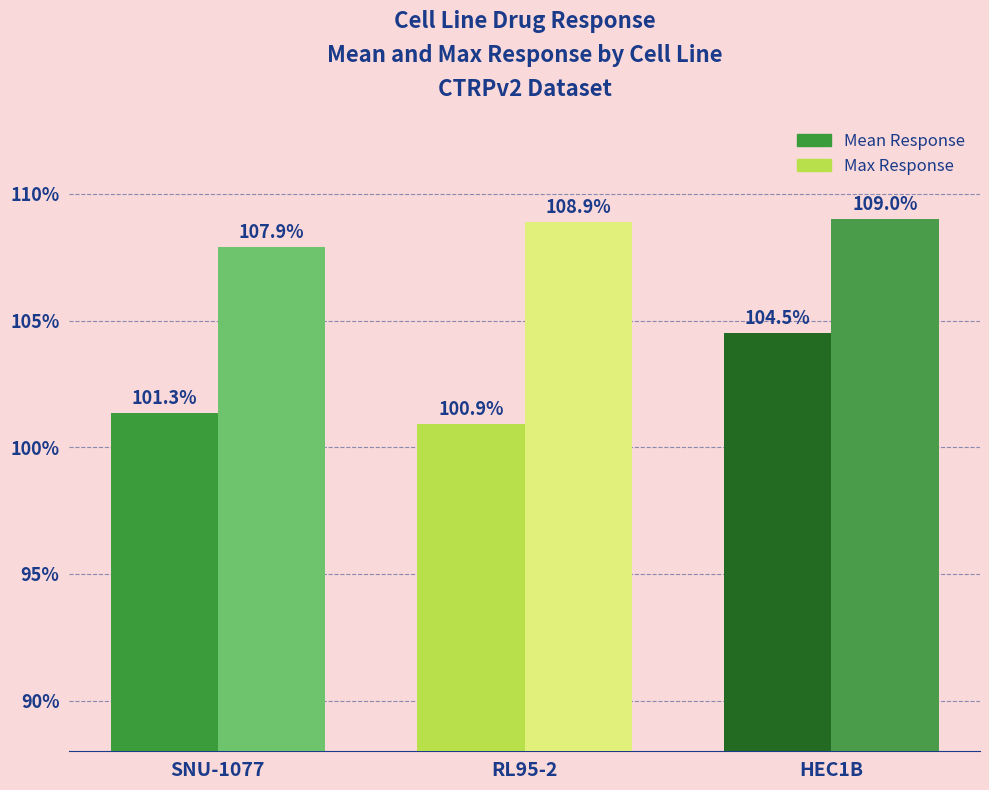

Reading right to left, extract all data points from this chart.

Mean Response: HEC1B=104.5	RL95-2=100.9	SNU-1077=101.3
Max Response: HEC1B=109.0	RL95-2=108.9	SNU-1077=107.9